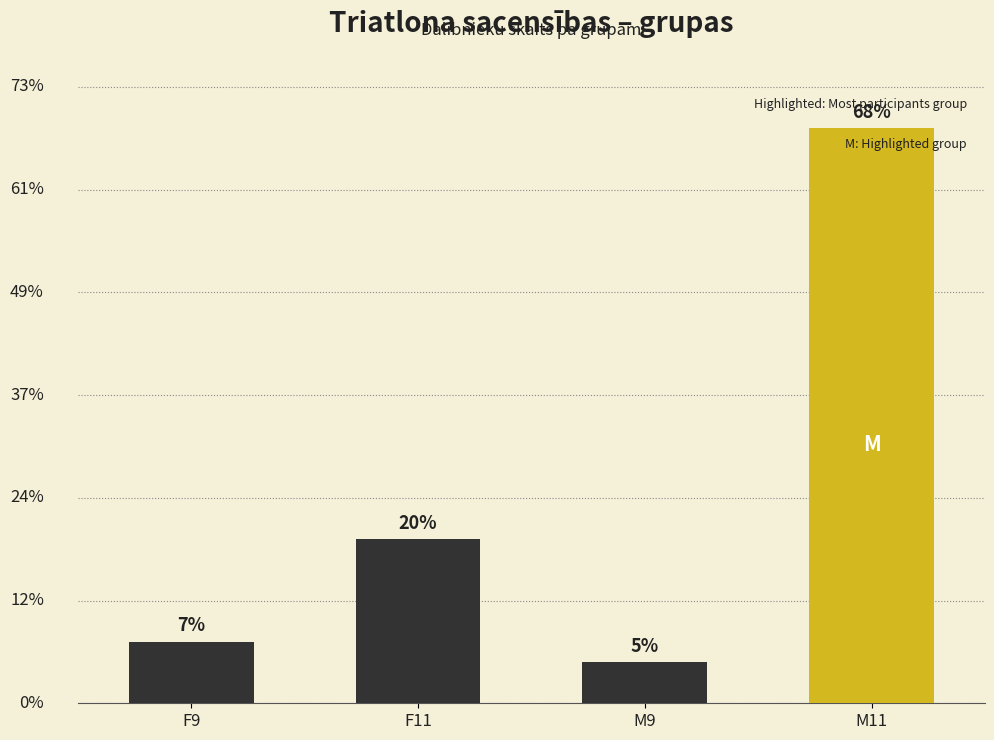

Does the chart contain any negative values?

No